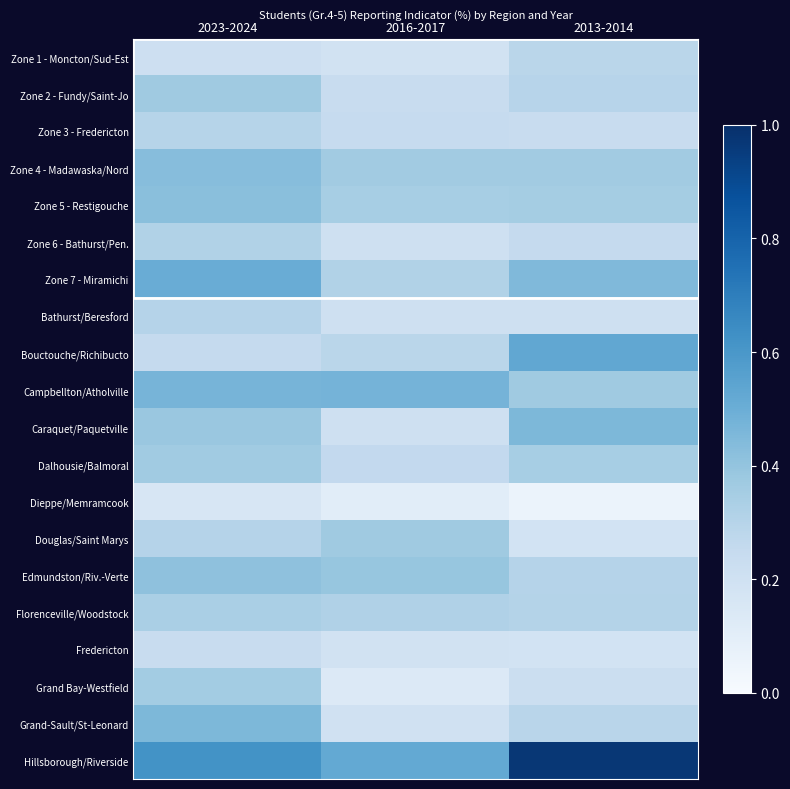

What is the total value across all series at 2023-2024?

7.2